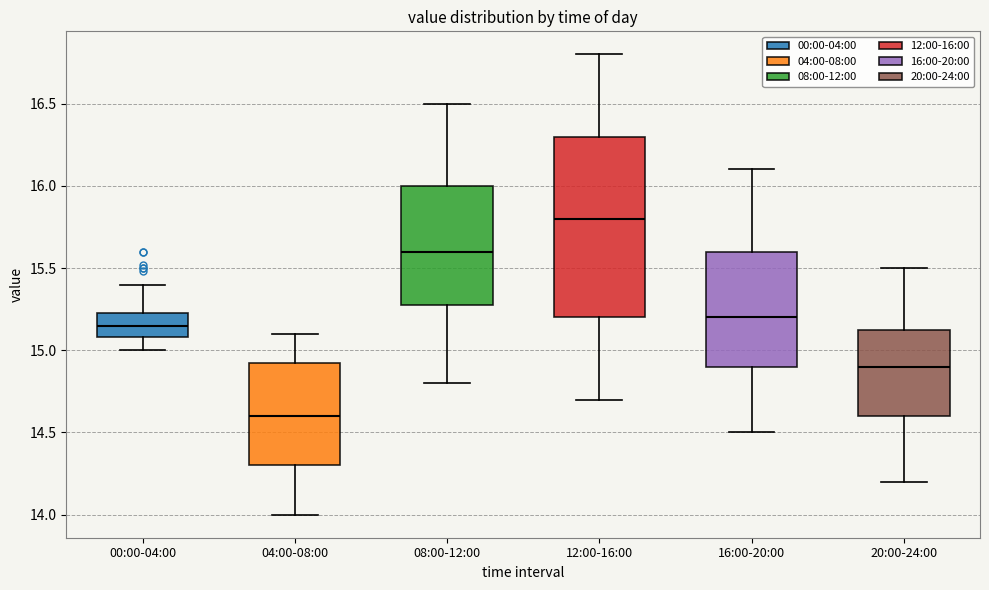

Where does the upper whisker of the box for 04:00-08:00 end on the y-axis? The values are not printed on the chart, so give them approximately, as read against the axis.

15.10